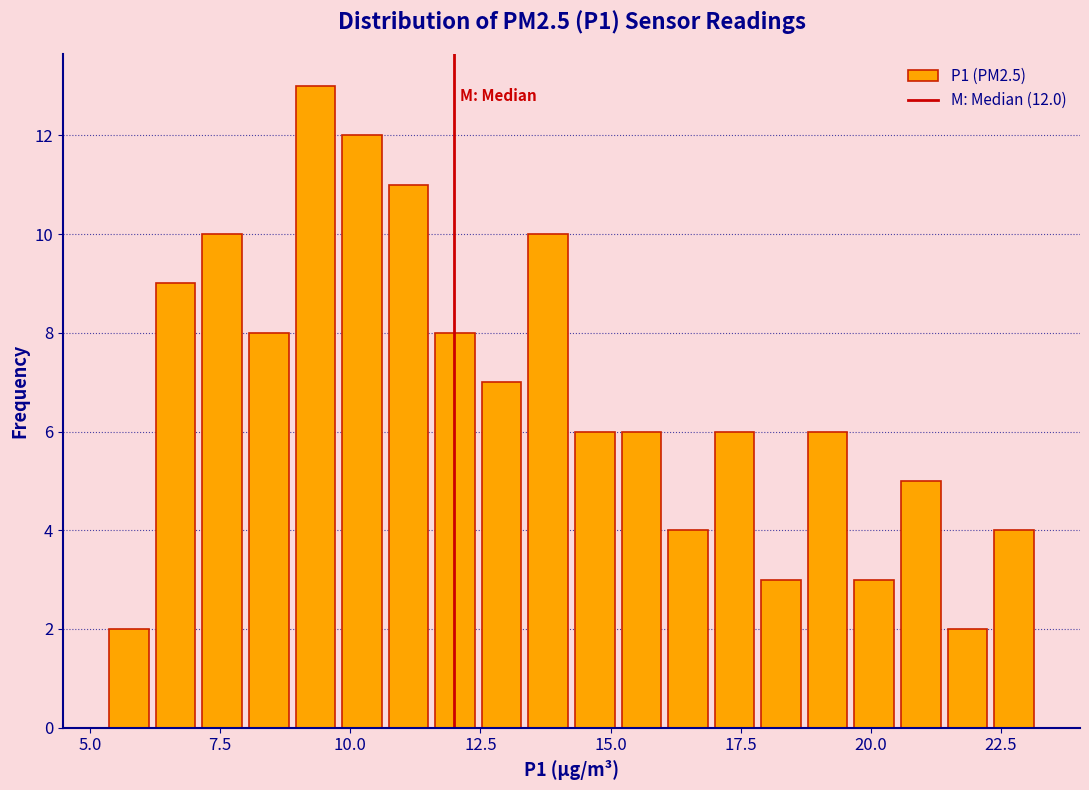

Read against the x-axis, roughly where is the centre of the tallest bar?

9.5